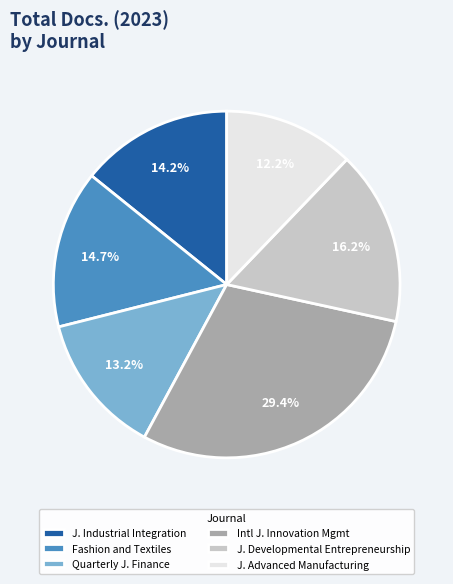

How many slices are in this pie chart?

6